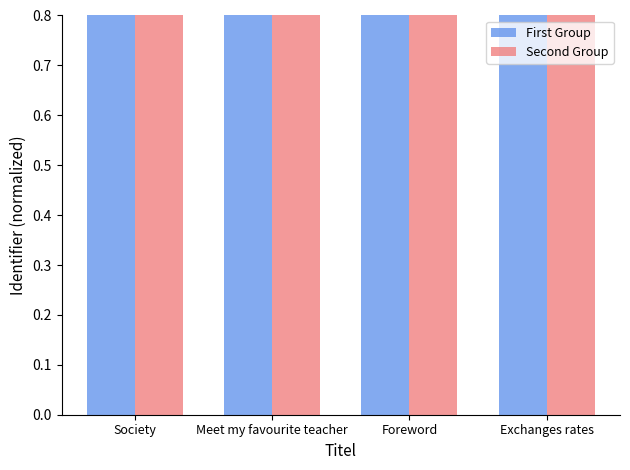

Is the value of First Group at Society greater than the value of Second Group at Foreword?

No